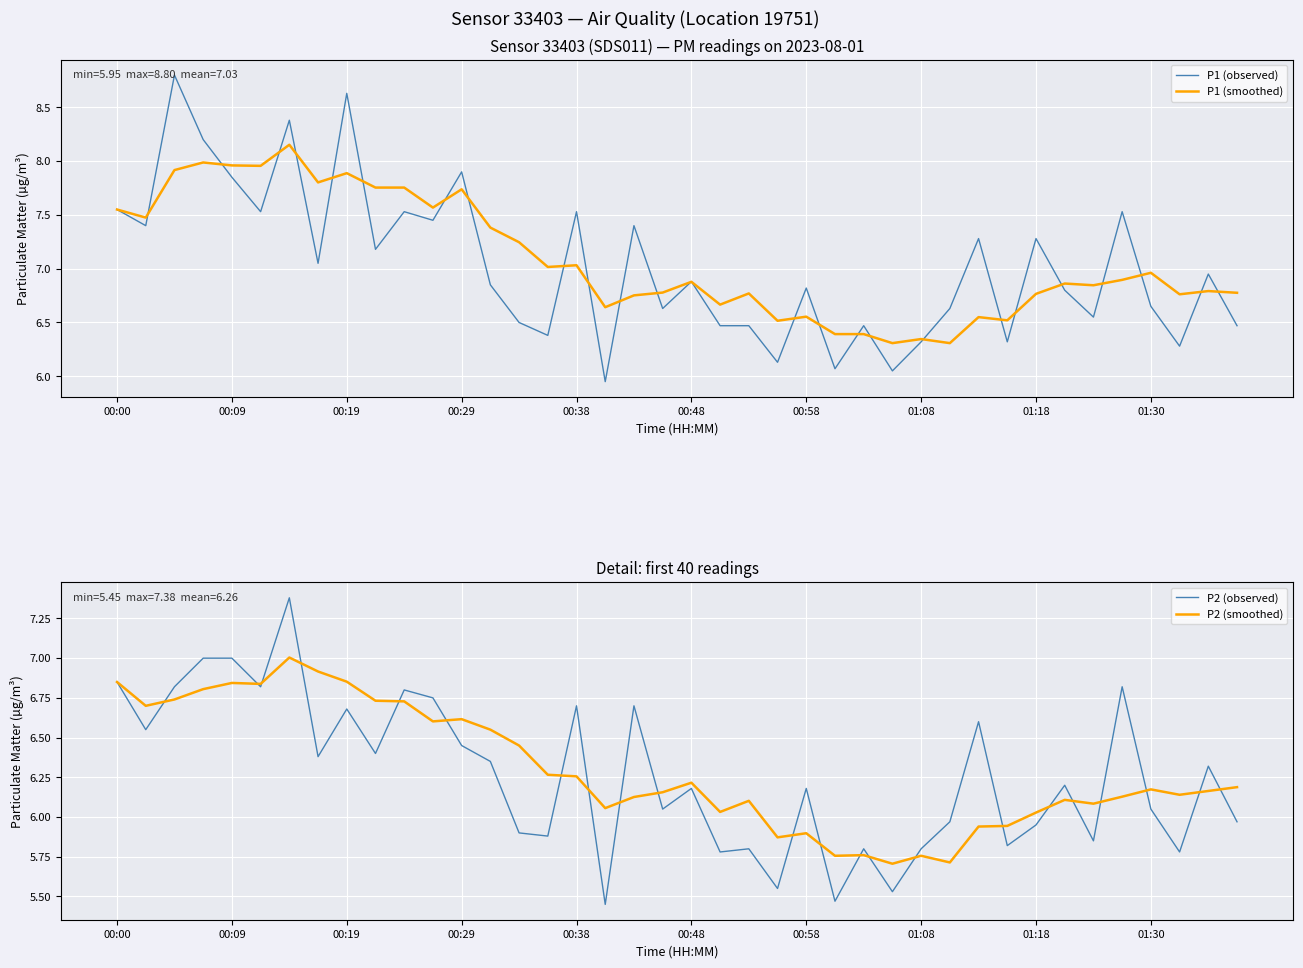

How many interior local peaks does the P1 (smoothed) series have?

13